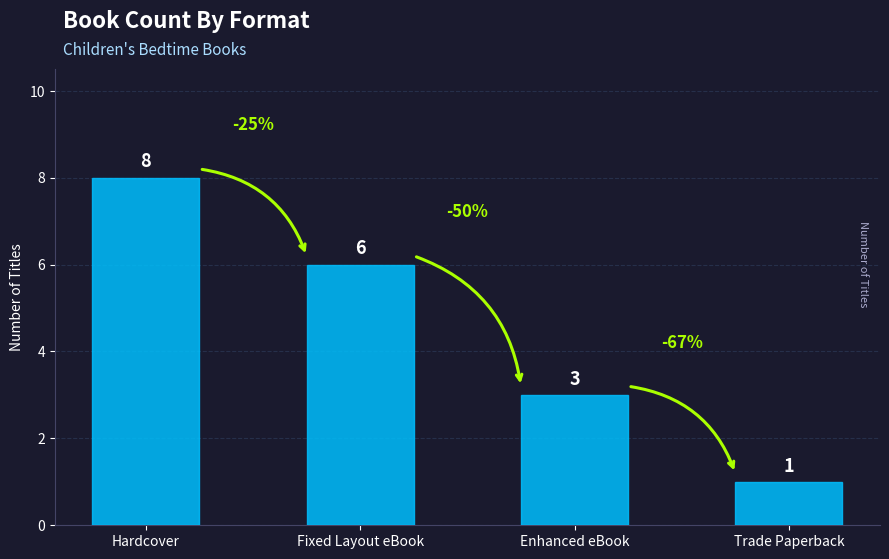

Does the chart contain stacked bars?

No